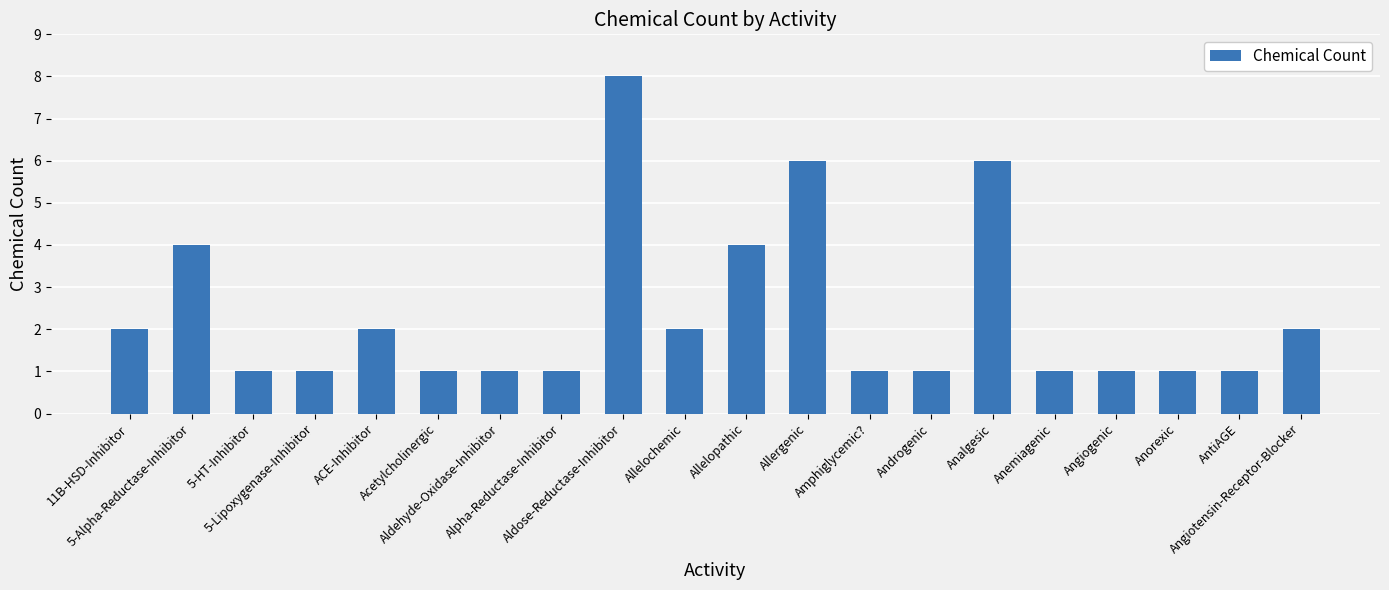

Reading left to right, what are all the values shown in this chart?

2	4	1	1	2	1	1	1	8	2	4	6	1	1	6	1	1	1	1	2